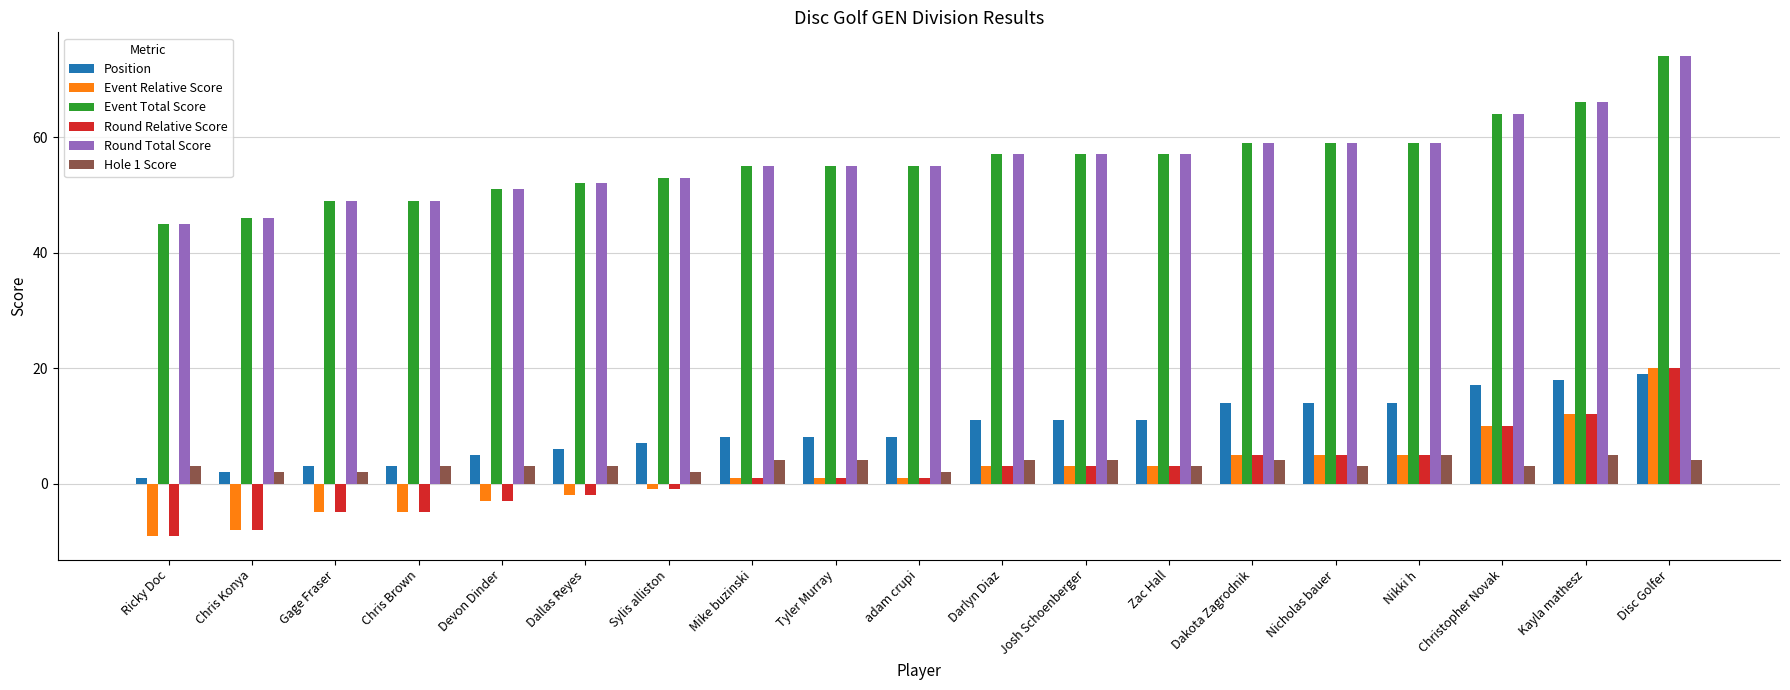

The Round Relative Score series shows 3 at Josh Schoenberger. True or false?

True